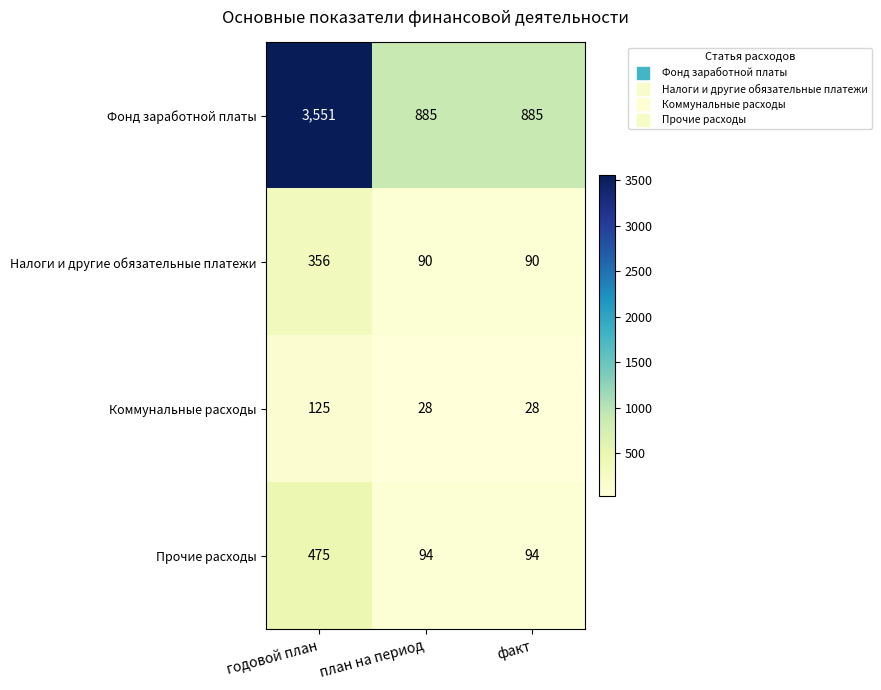

Which category has the highest value across all series?

годовой план